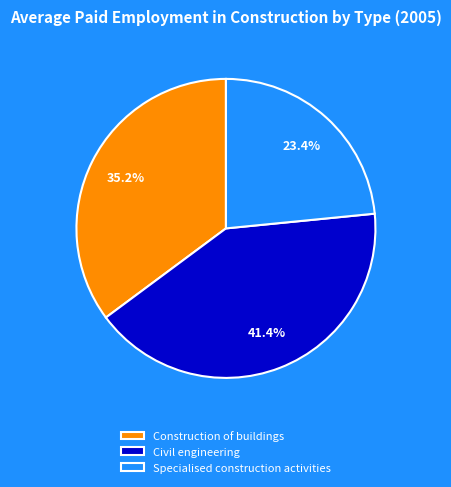

Is it true that Construction of buildings is 35% of the pie?

True